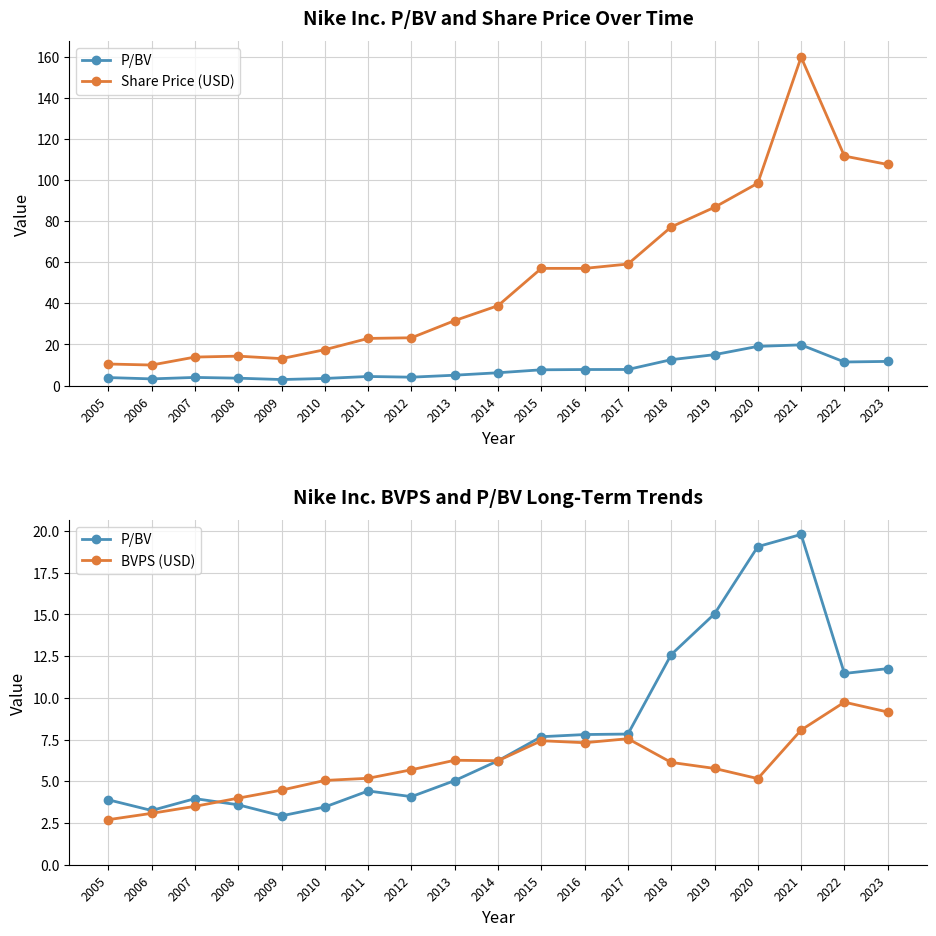

Where does the P/BV series first go above 6?

2014